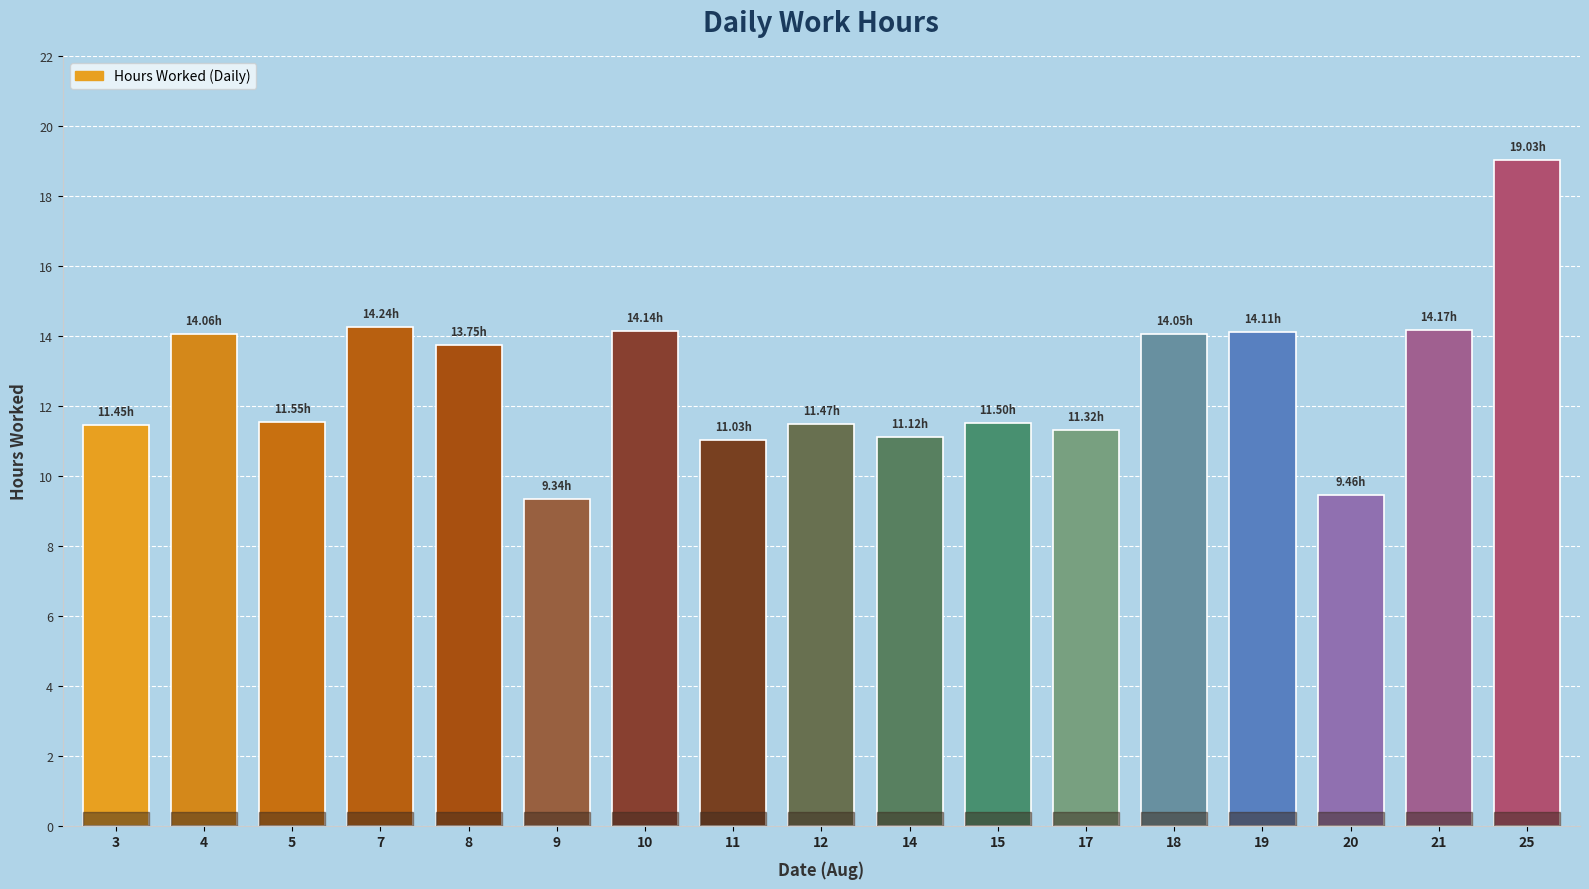

What is the difference between the maximum and minimum values?

9.7